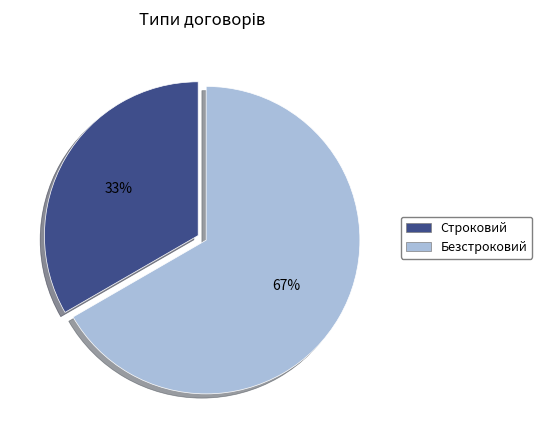

To the nearest percent, what portion does Безстроковий represent?

67%